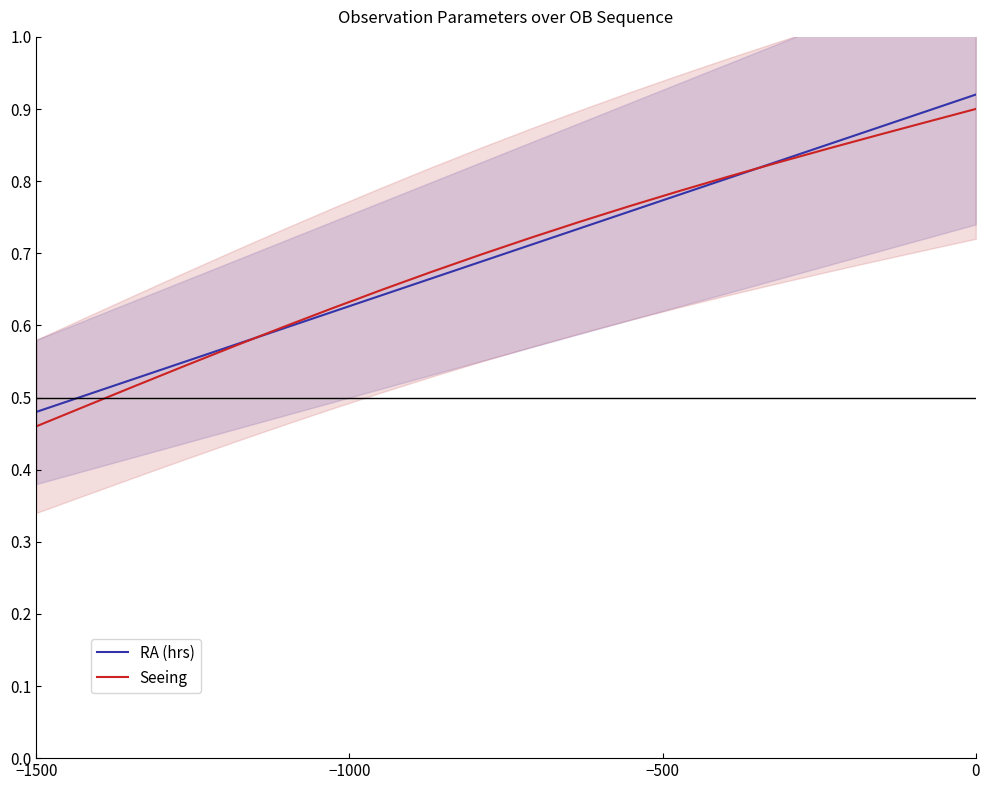

The value of RA (hrs) at 0 is 0.4. True or false?

False